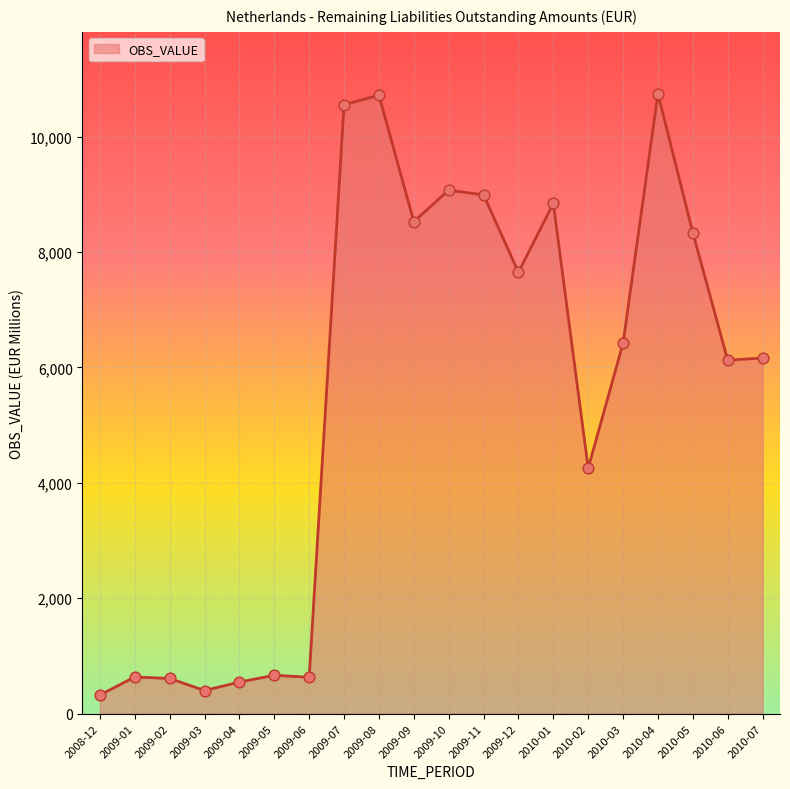

Approximately how many times larger is the value at 2010-05 compared to 2009-08?

0.8